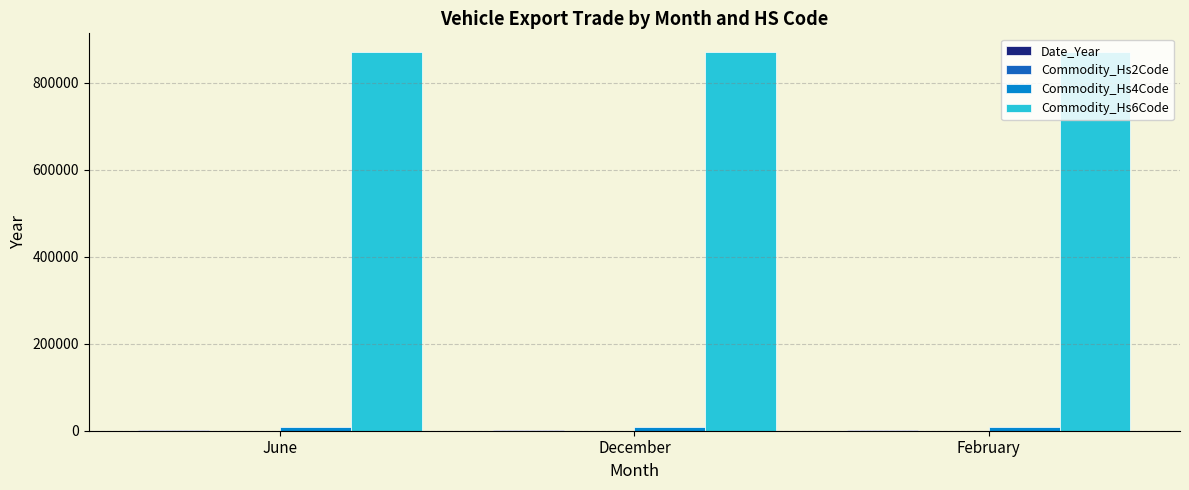

Is it true that Commodity_Hs6Code equals 1470270 at June?

False